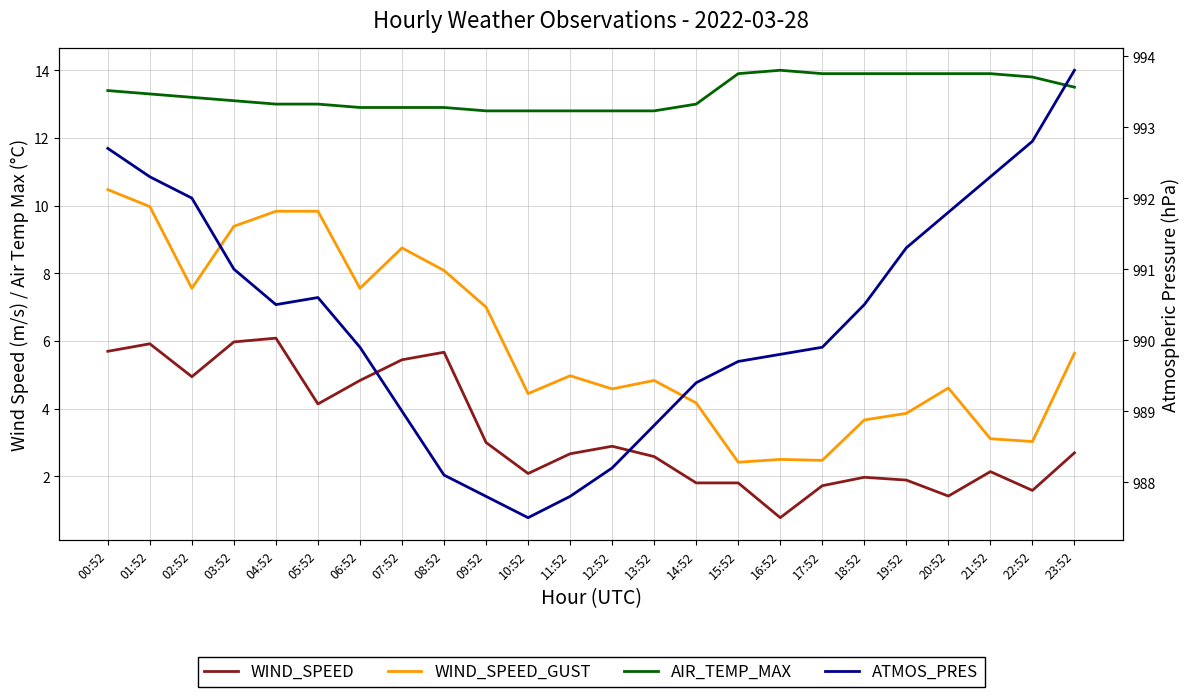

Does the chart have visible grid lines?

Yes